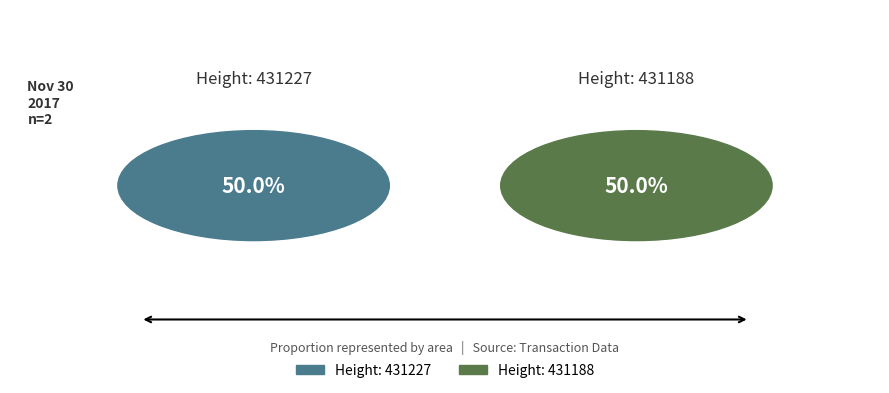

Count the number of slices in the pie.

2